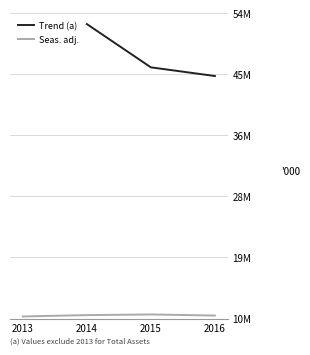

What is the change in value from 2015 to 2016?

-162.2